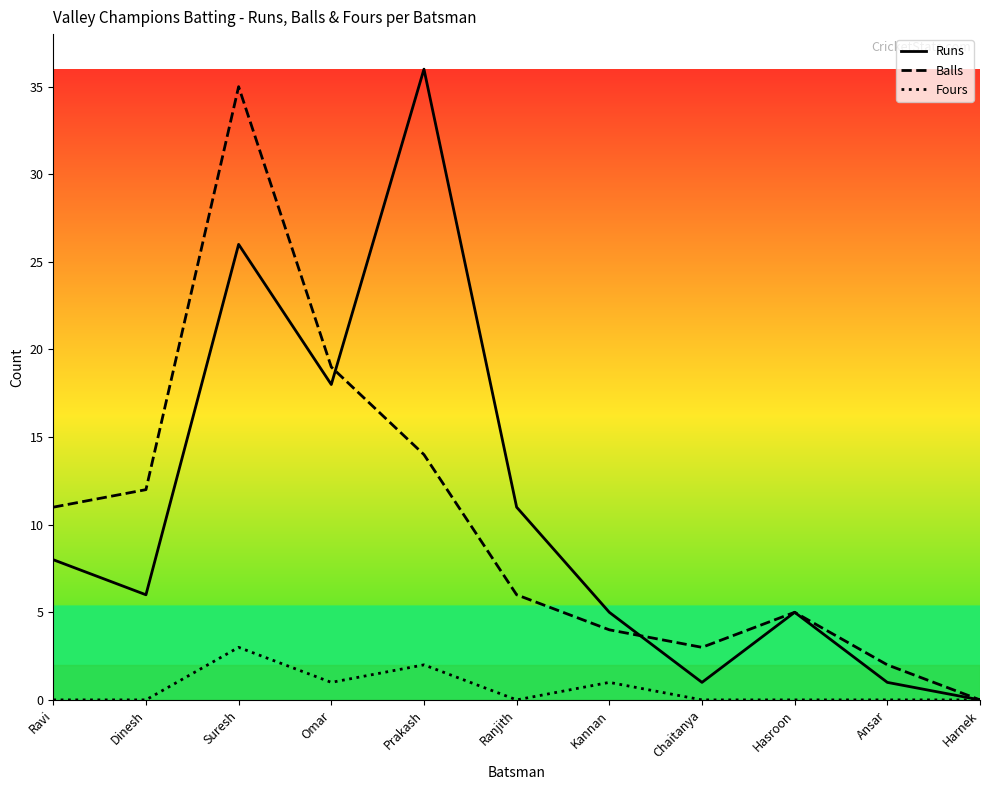

Rank the series by their maximum value, from lowest to highest.

Fours, Balls, Runs